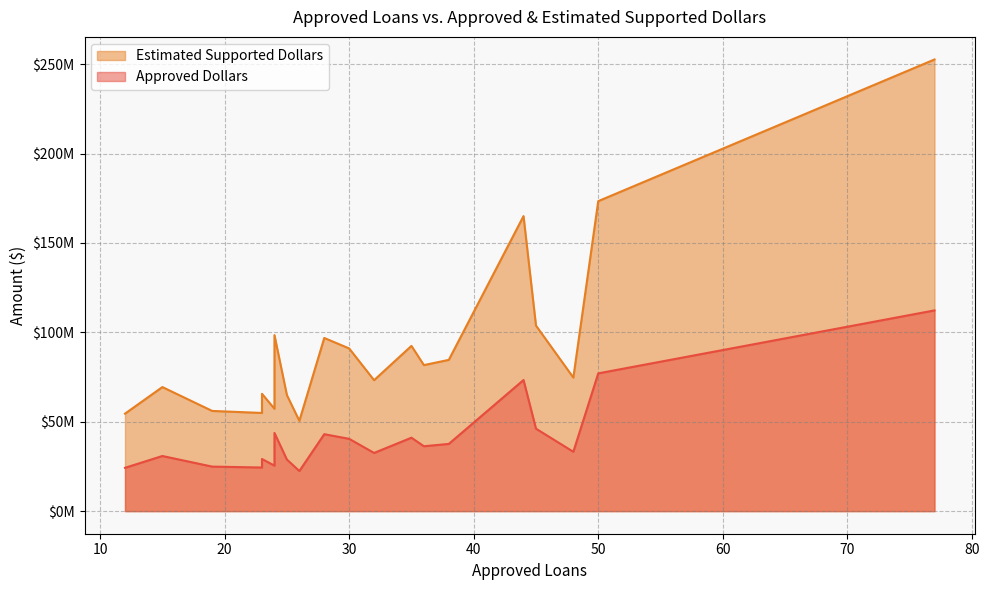

True or false: Estimated Supported Dollars and Approved Dollars cross at least once.

False